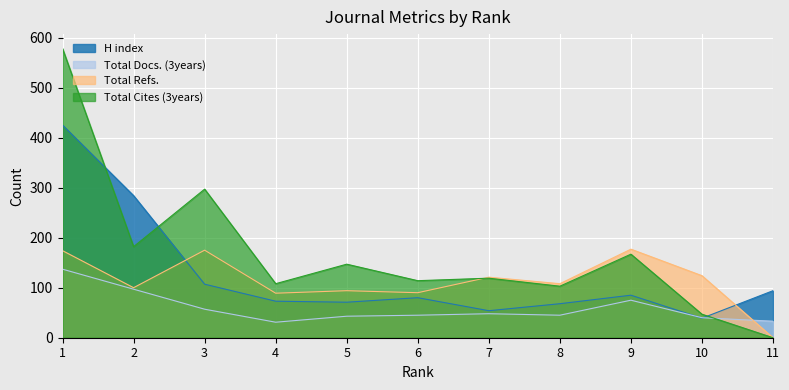

Is it true that H index equals 107 at 3?

True